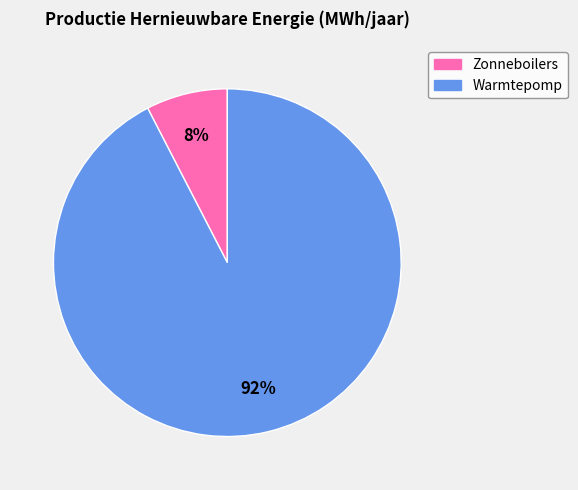

Is there a majority slice in this chart?

Yes